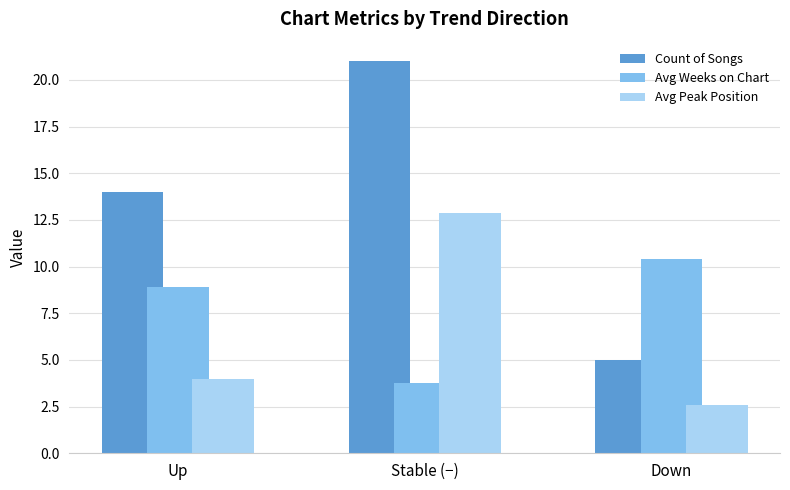

What position from the right is Up?

3